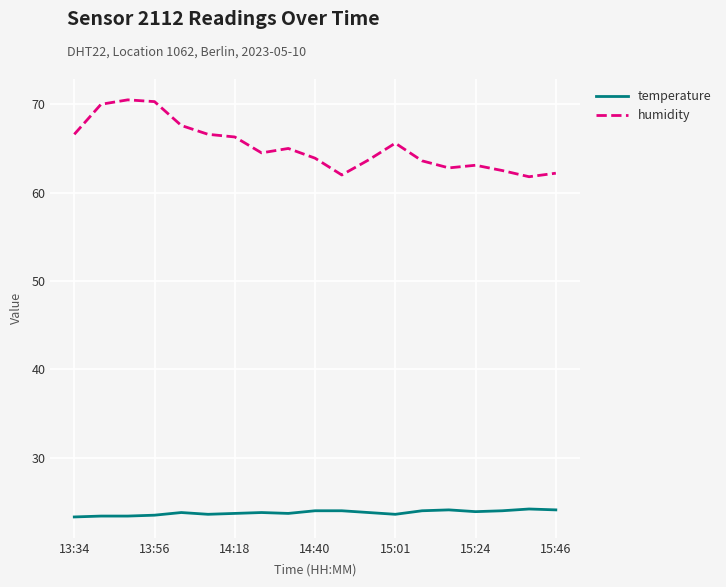

Which series has the largest range (max minus min)?

humidity